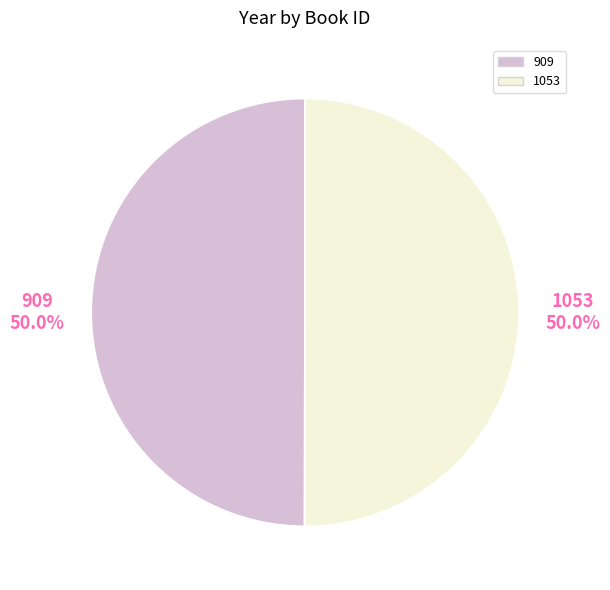

What is the ratio of the value at 909 to the value at 1053?

1.0